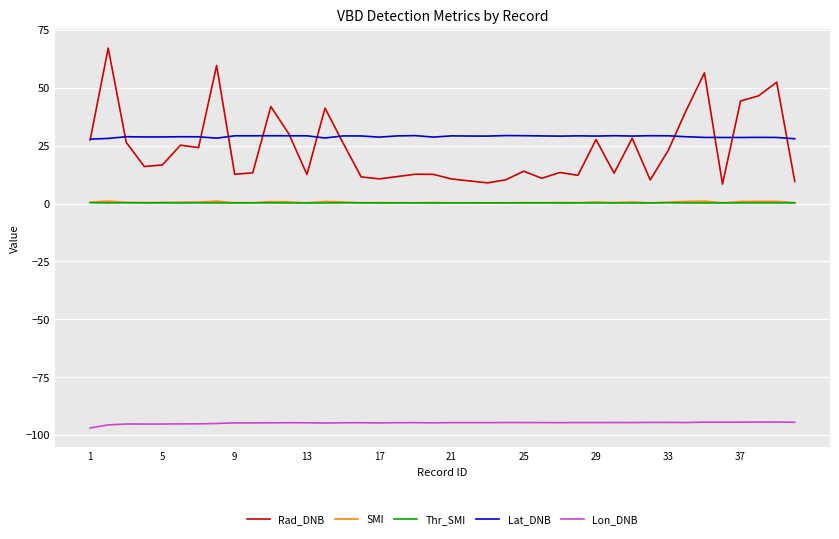

What is the smallest value displayed?

-96.9